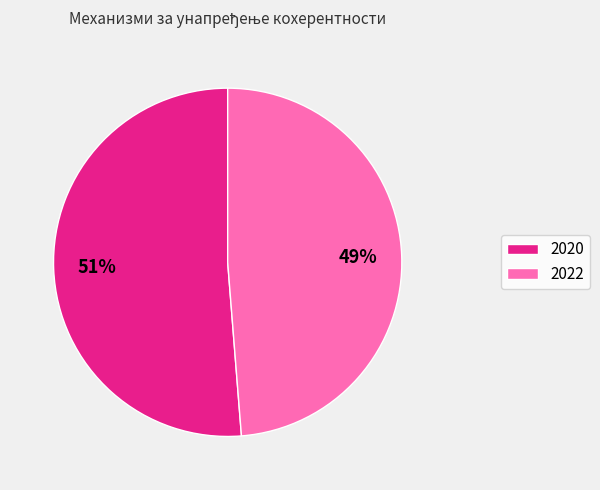

Is there a majority slice in this chart?

Yes